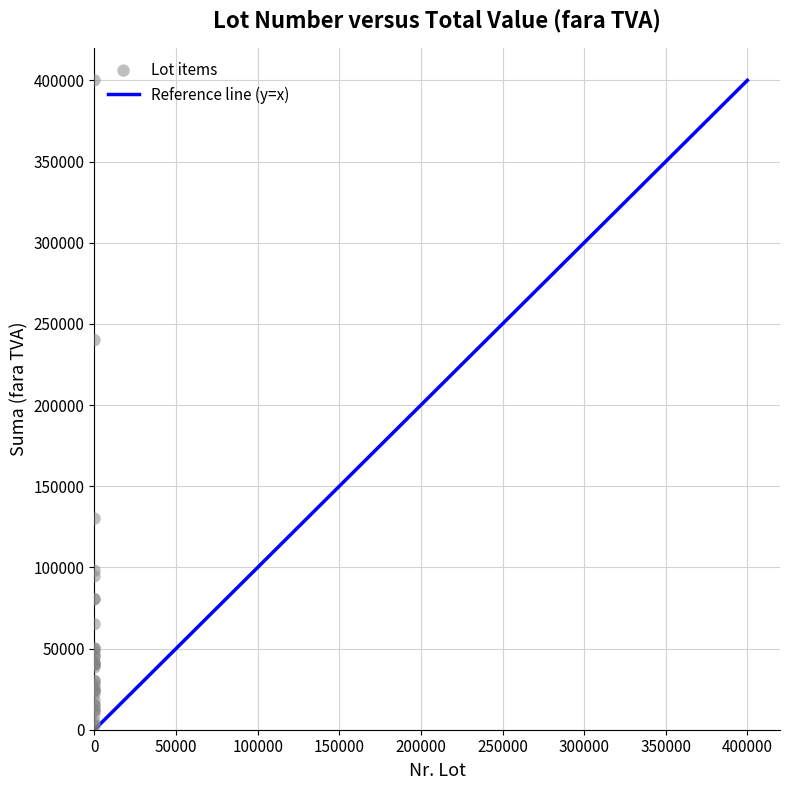

What Y value in the scatter plot is closest to 201400?

240000